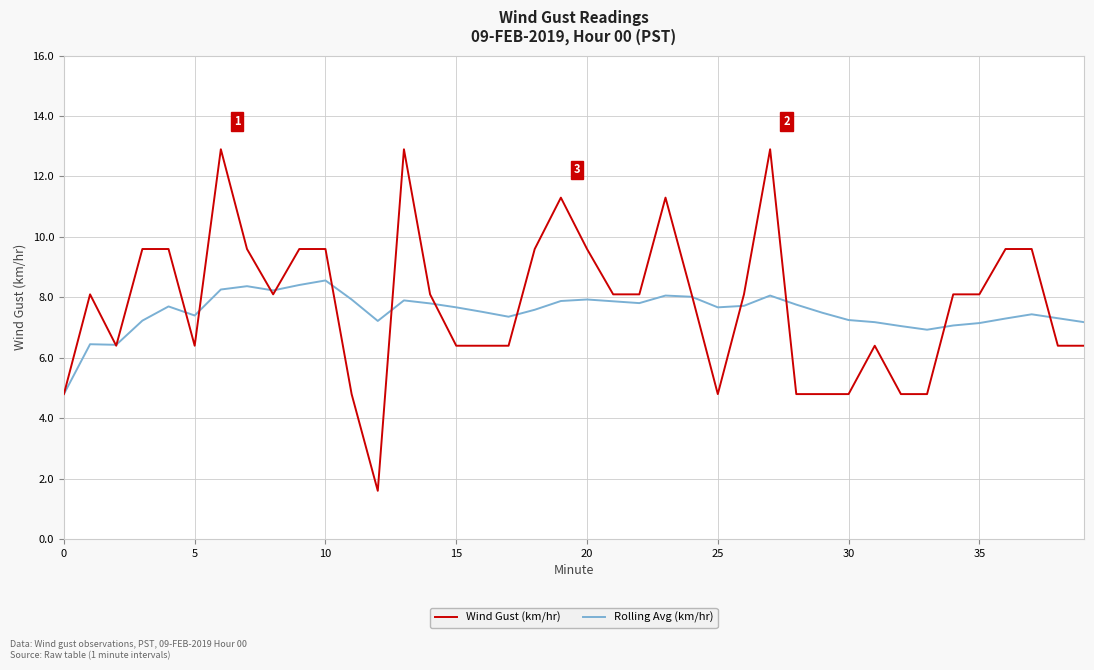

Is this an area chart (filled region under the line)?

No